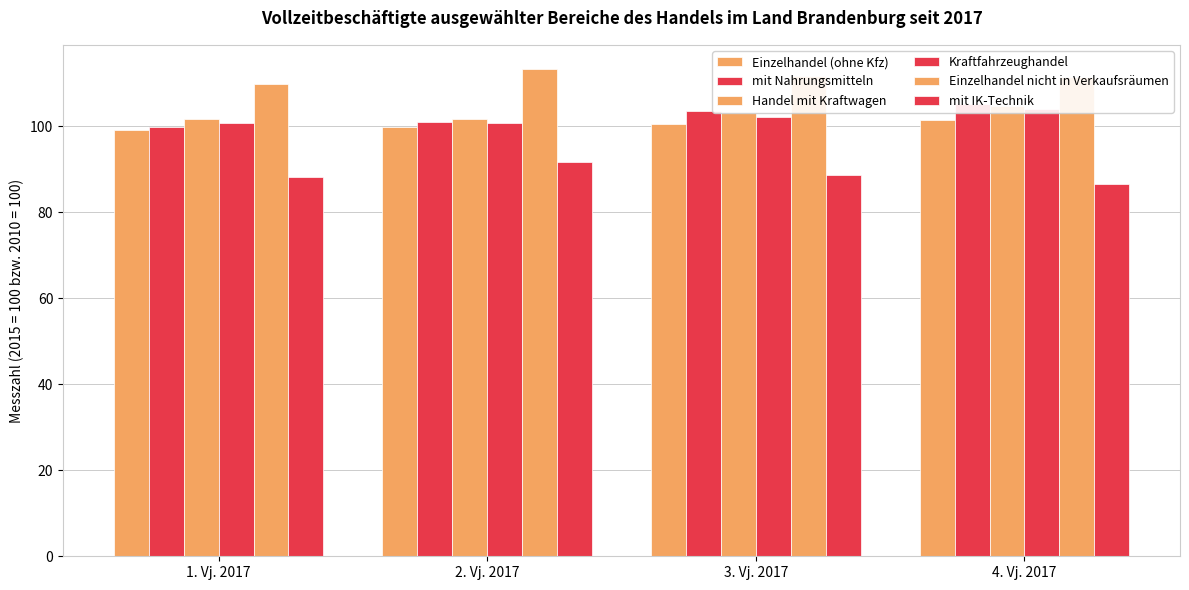

Reading right to left, extract all data points from this chart.

Einzelhandel (ohne Kfz): 101.4	100.5	99.9	99.1
mit Nahrungsmitteln: 105.1	103.6	101.0	99.9
Handel mit Kraftwagen: 104.8	103.2	101.6	101.6
Kraftfahrzeughandel: 104.1	102.1	100.7	100.7
Einzelhandel nicht in Verkaufsräumen: 111.5	111.7	113.3	109.8
mit IK-Technik: 86.6	88.7	91.7	88.3